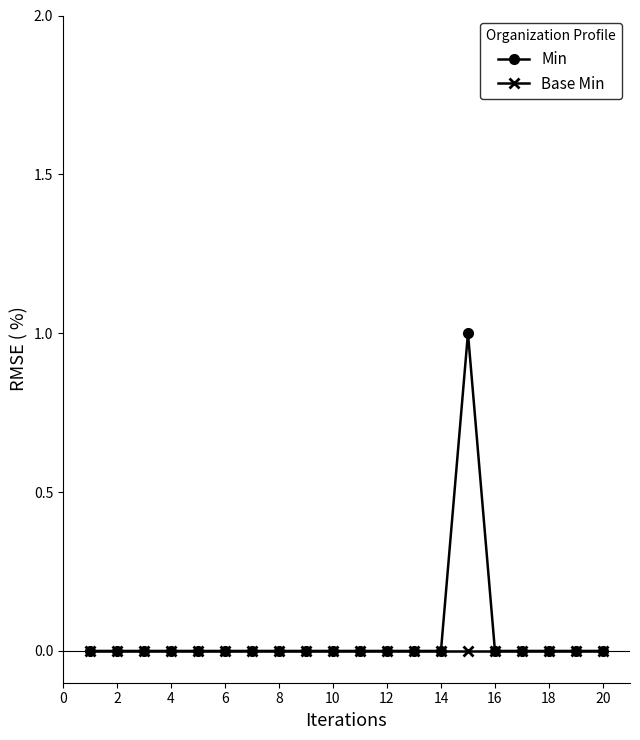

Which series has the widest spread of values?

Min